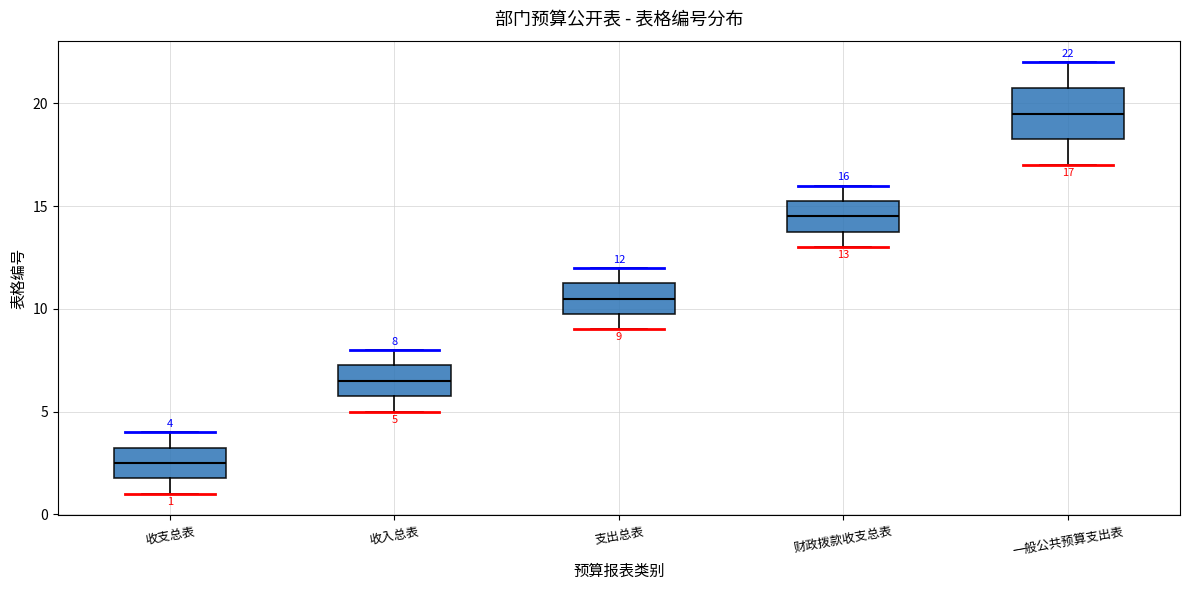

Comparing the boxes themselves (not the whiskers), which one is the tallest?

一般公共预算支出表